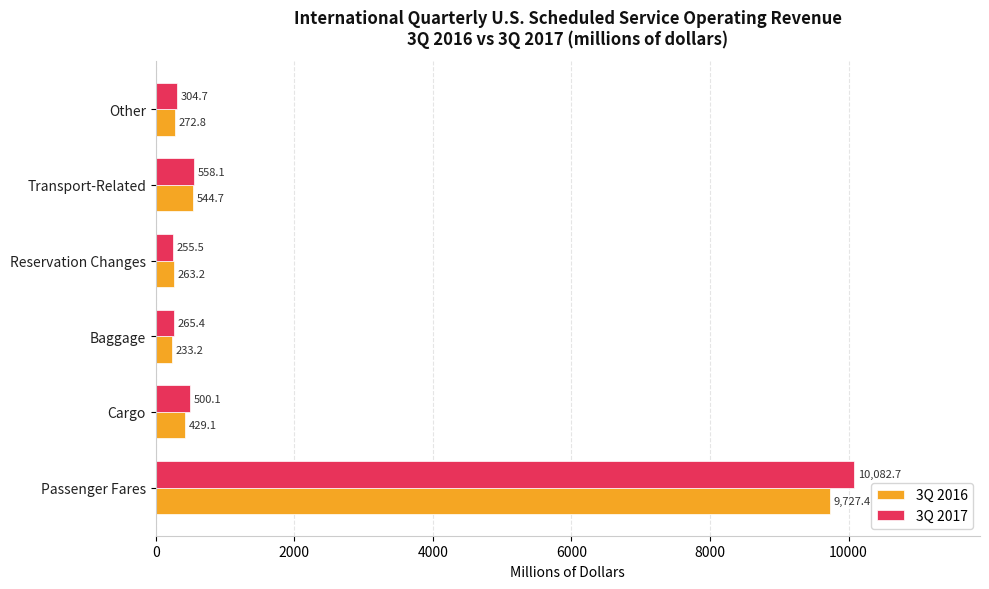

Is it true that 3Q 2017 equals 892.0 at Cargo?

False